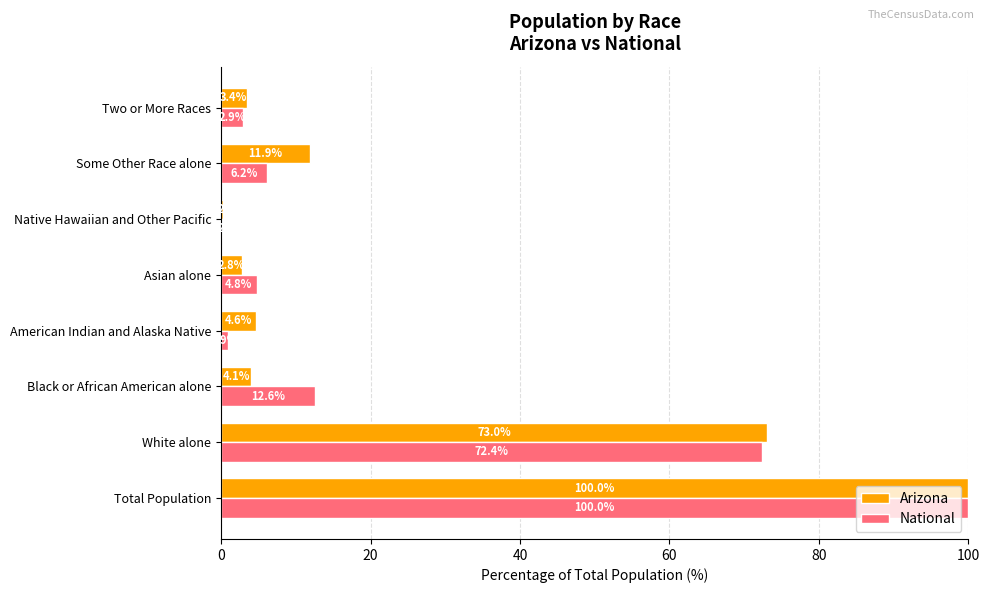

At which category is the sum across all series the highest?

Total Population